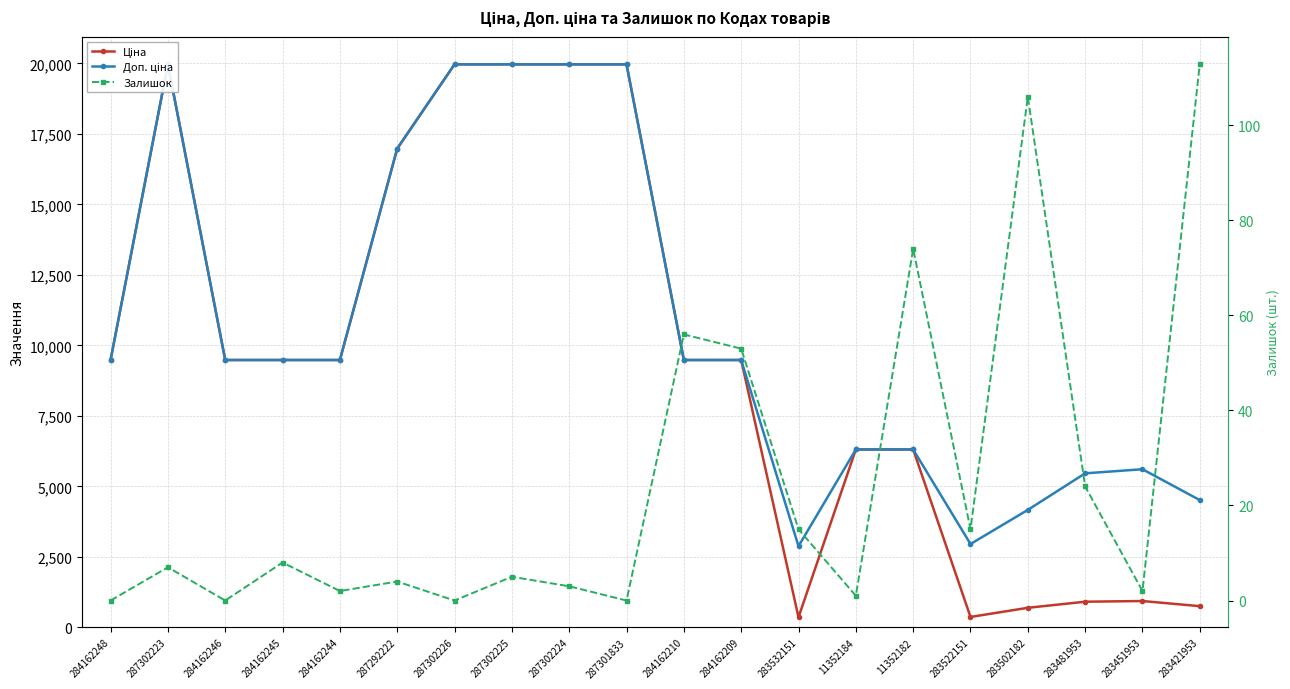

Which series has the largest range (max minus min)?

Ціна